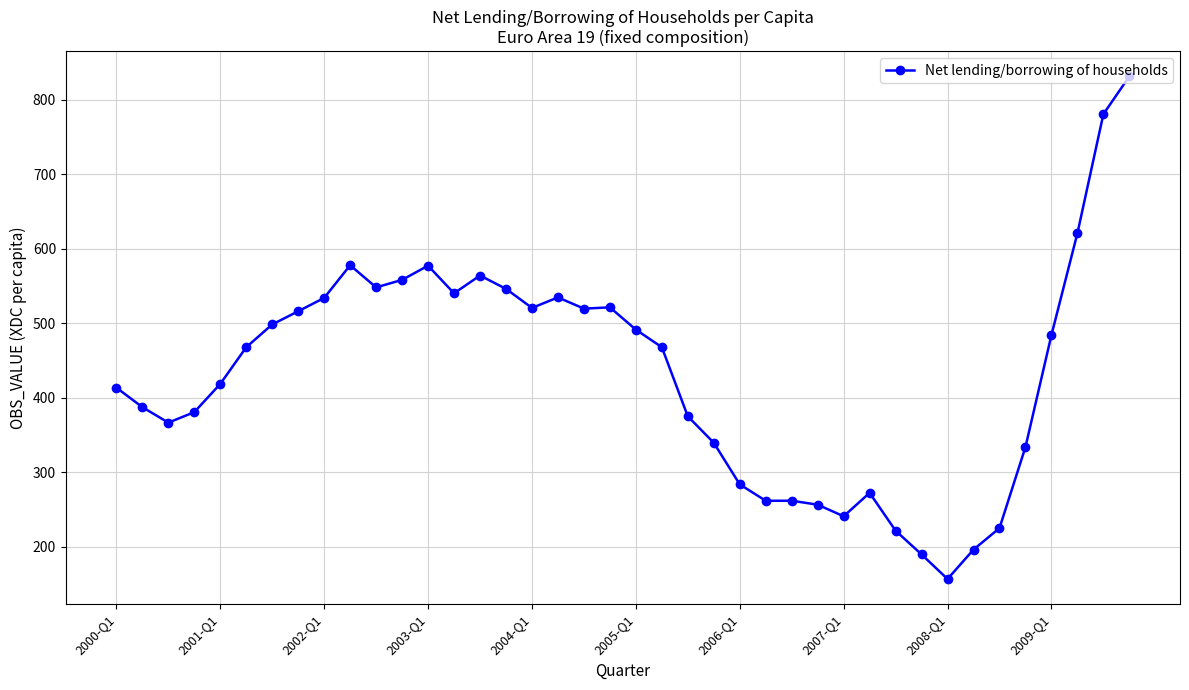

What is the value of the 2nd point from the left?

387.3